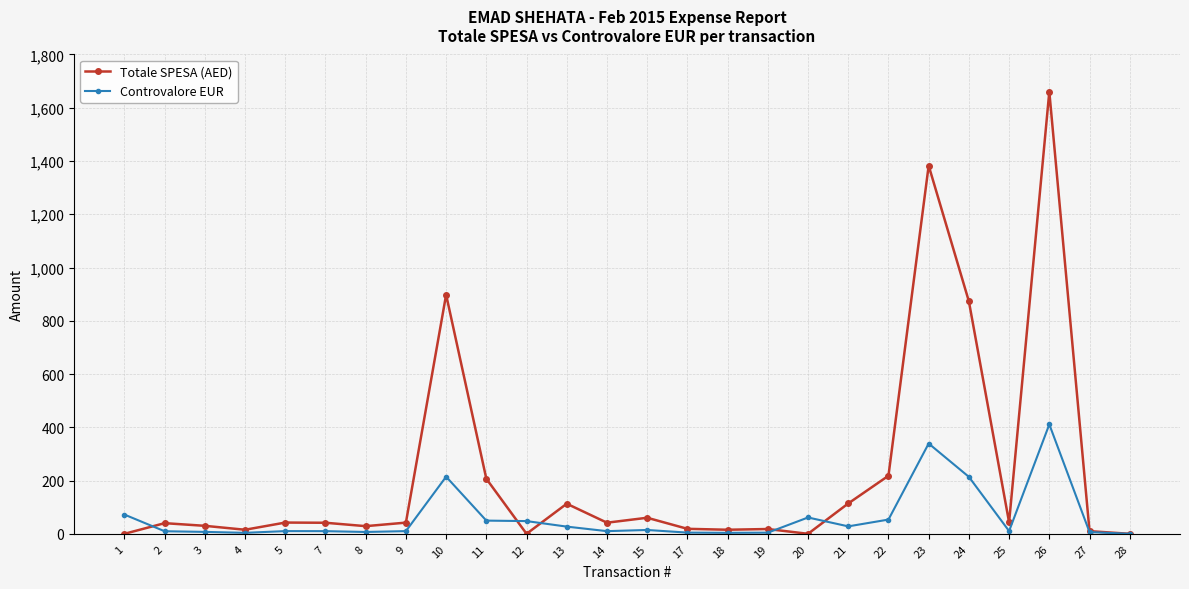

At which label is Totale SPESA (AED) closest to 830?

24